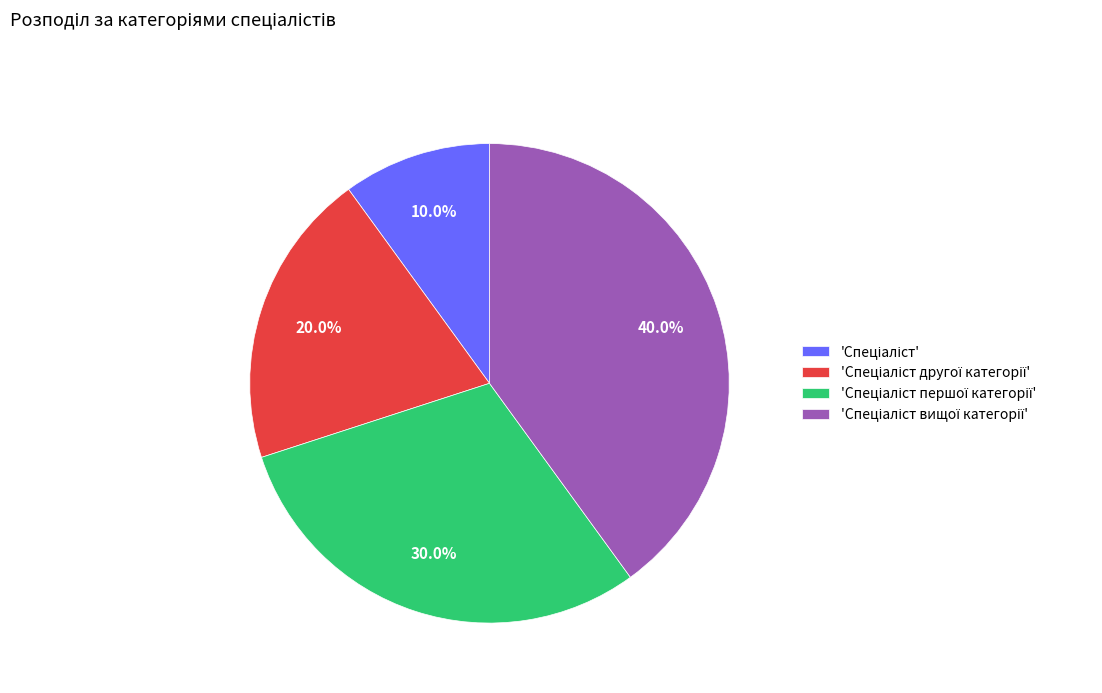

Is there a majority slice in this chart?

No